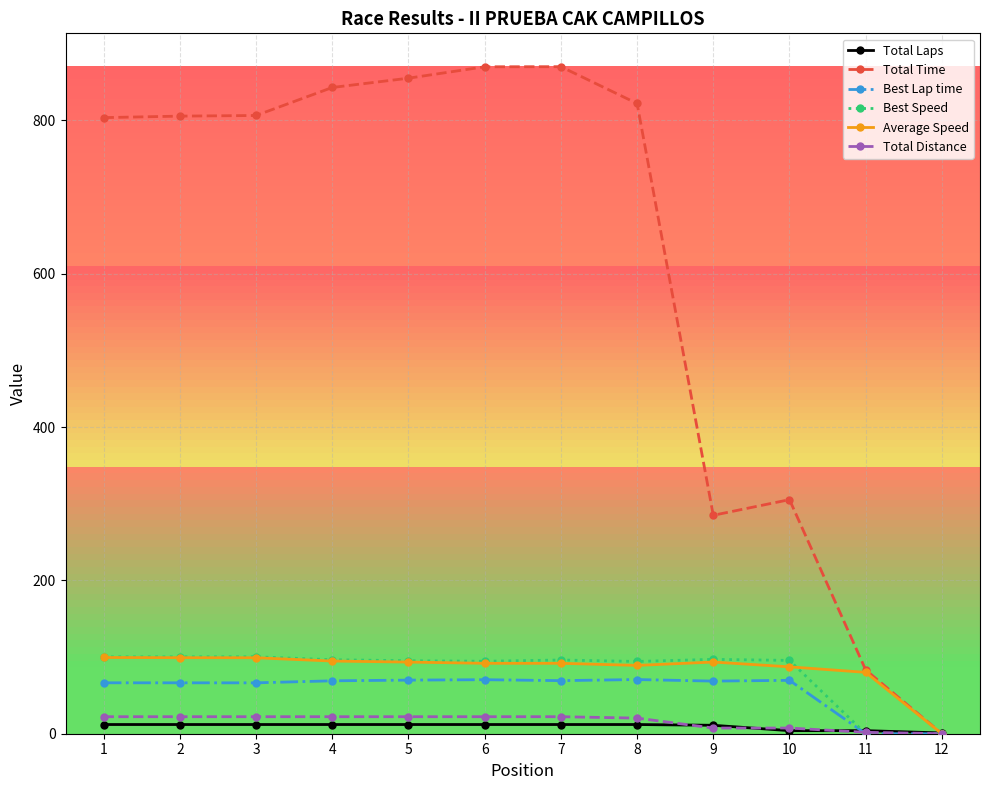

What is the maximum value shown in the chart?

870.1